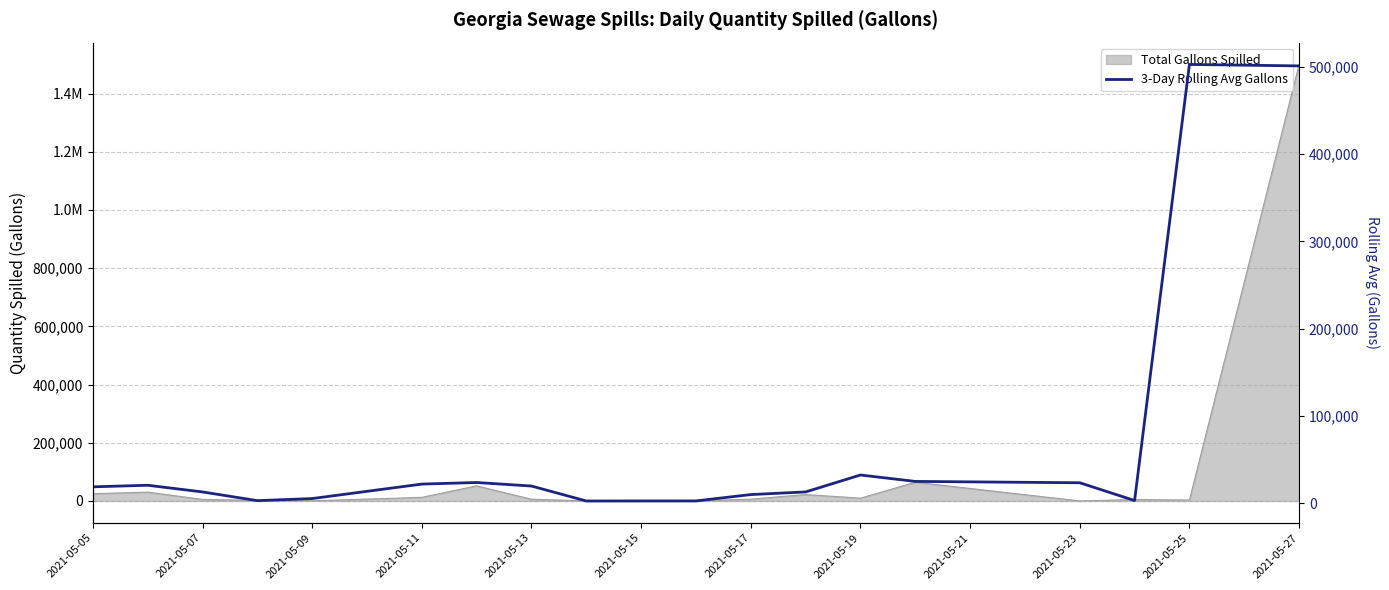

What is the label of the 13th point from the right?

2021-05-11